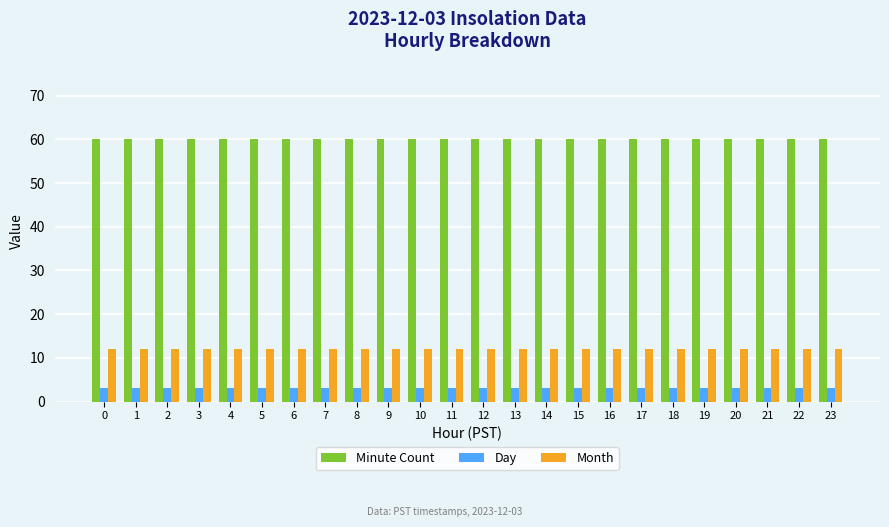

What is the total value across all series at 10?

75